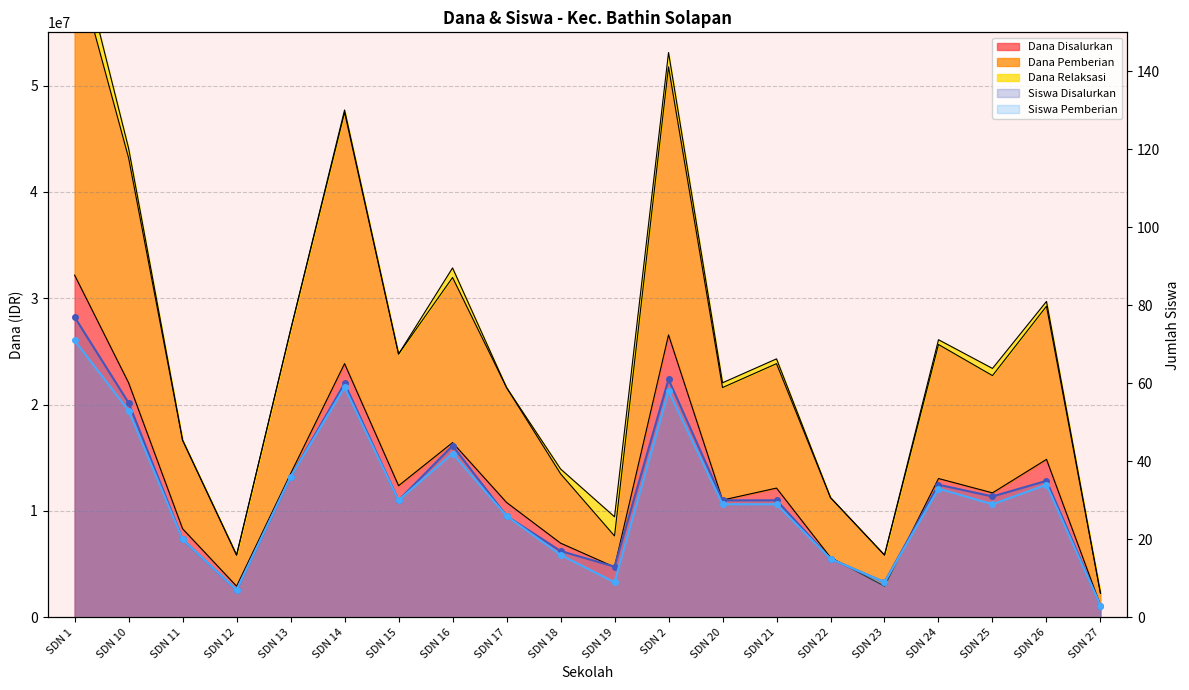

At which label is Siswa Pemberian (line) closest to 37?

SDN 13